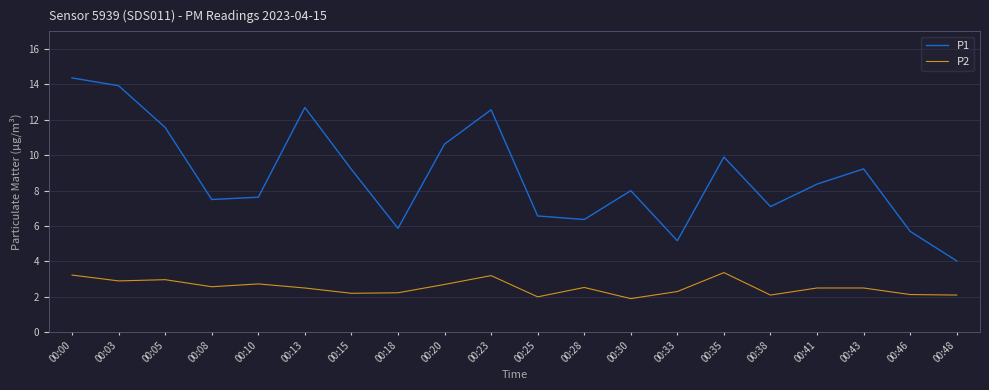

At how many categories does at least one series exceed 6?

16